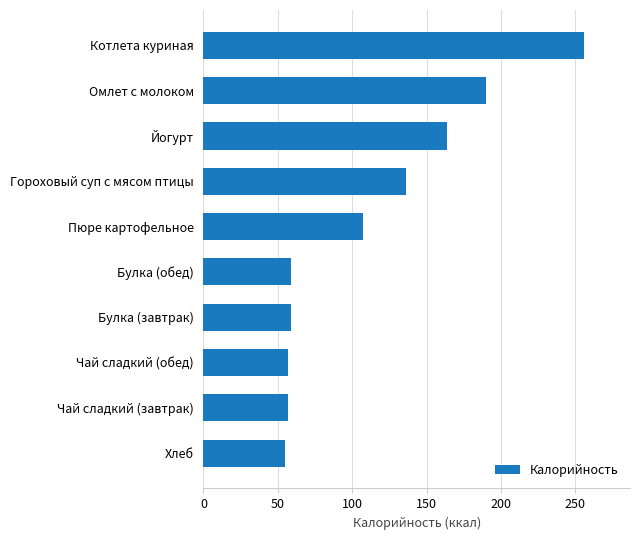

What is the difference between the second highest and minimum values?

135